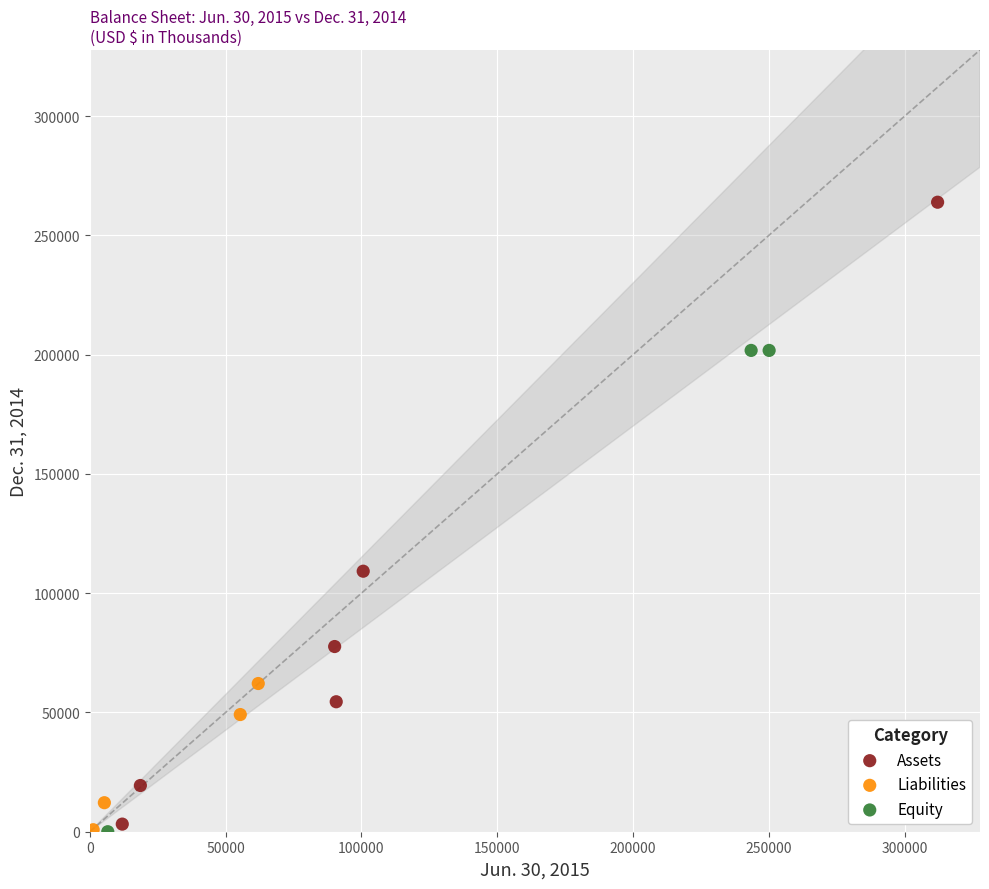

Which series has the largest Y range (max minus min)?

Assets